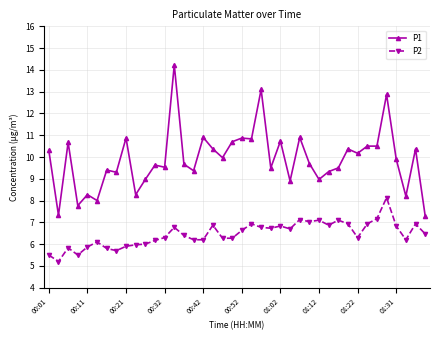

How many distinct data groups are displayed?

2